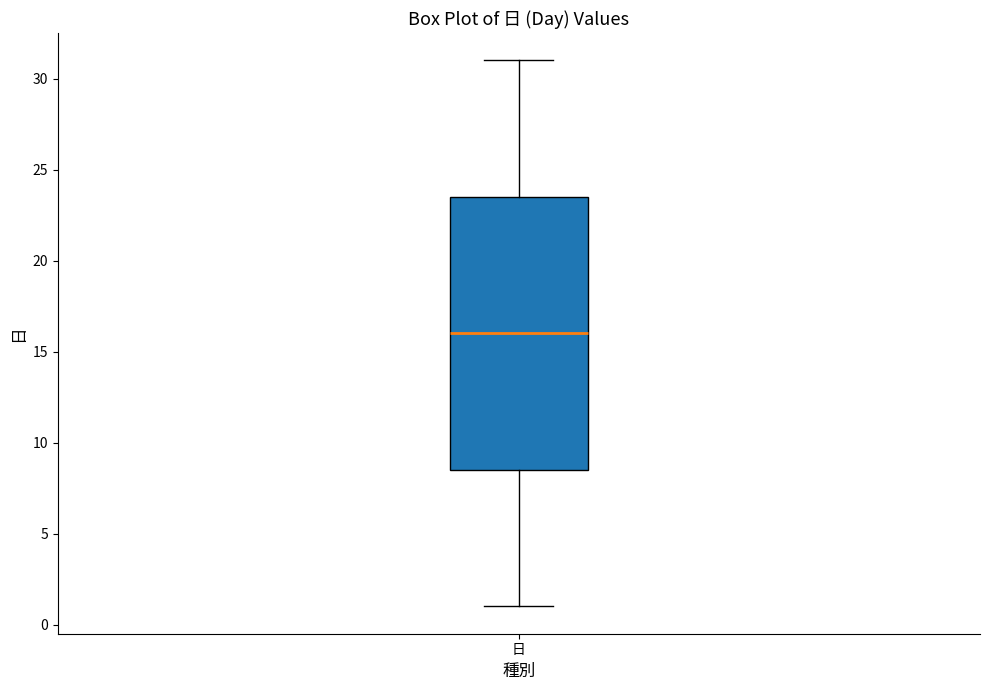

Transcribe this box plot: give where the median line is, the range the box spans, and where the two whiskers end, as read against the y-axis. The values are not printed on the chart, so give them approximately, as read against the axis.

median 16.0, box 8.5 to 23.5, whiskers 1.0 to 31.0